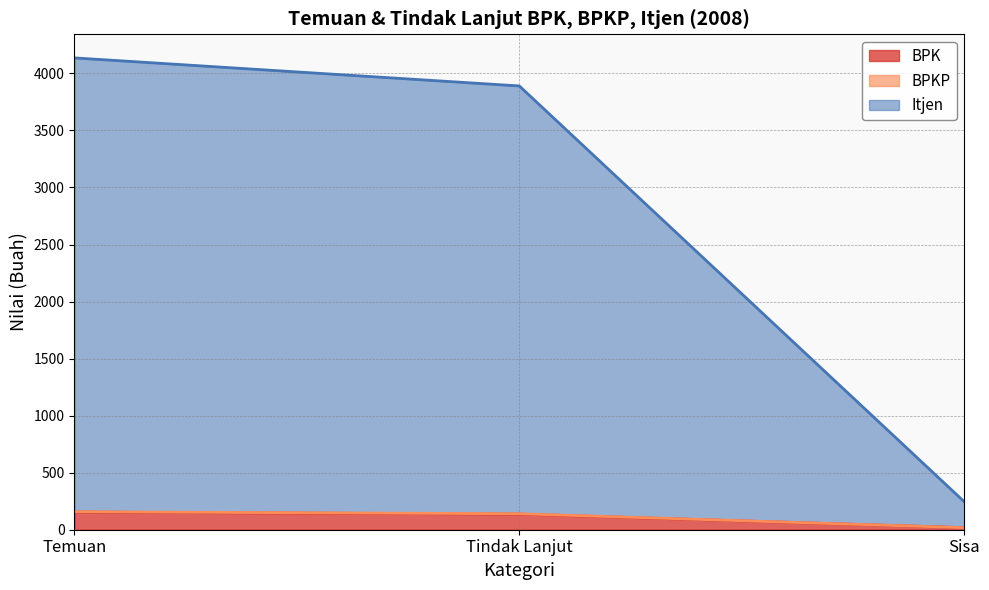

The value of BPKP at Sisa is 413. True or false?

False